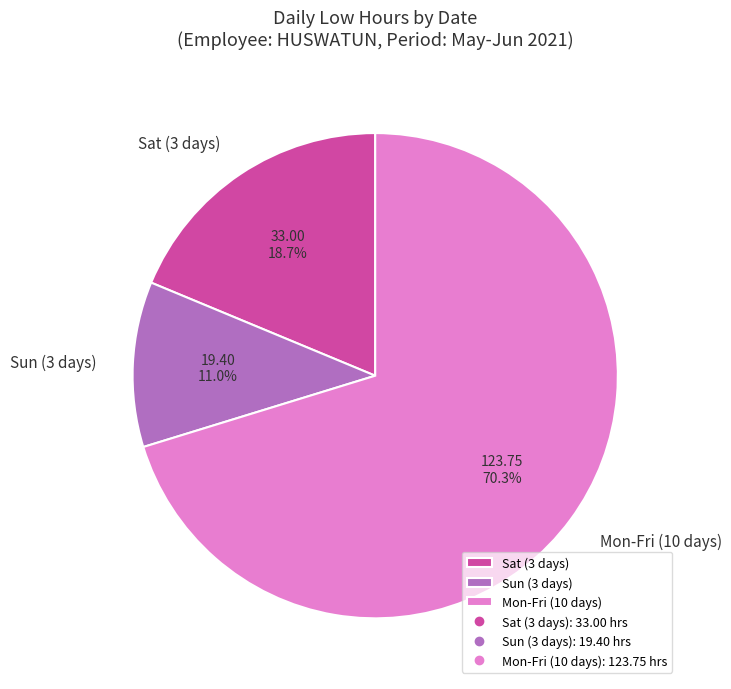

How many slices are in this pie chart?

3